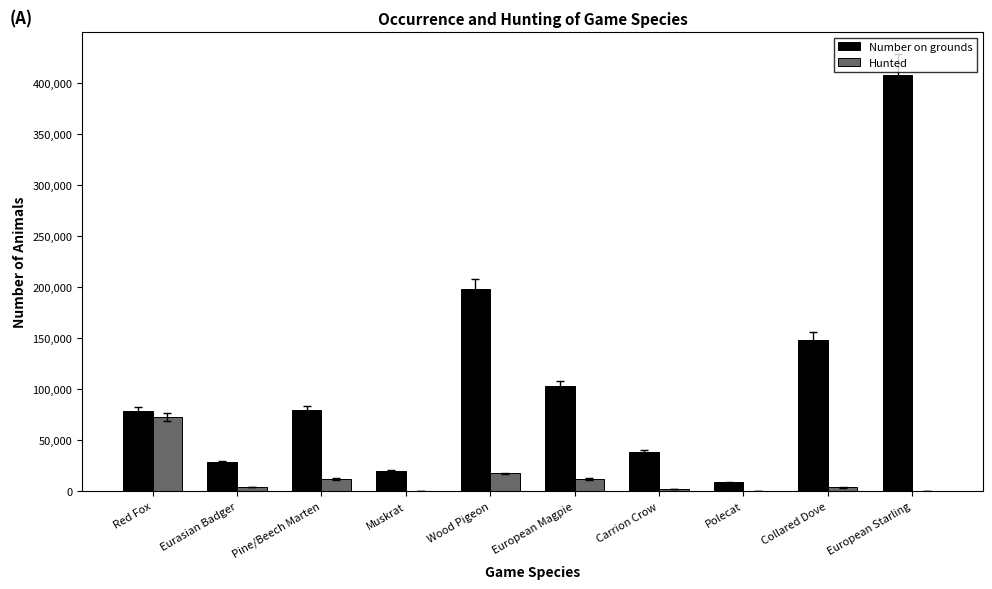

What is the sum of all Number on grounds values?

1110385